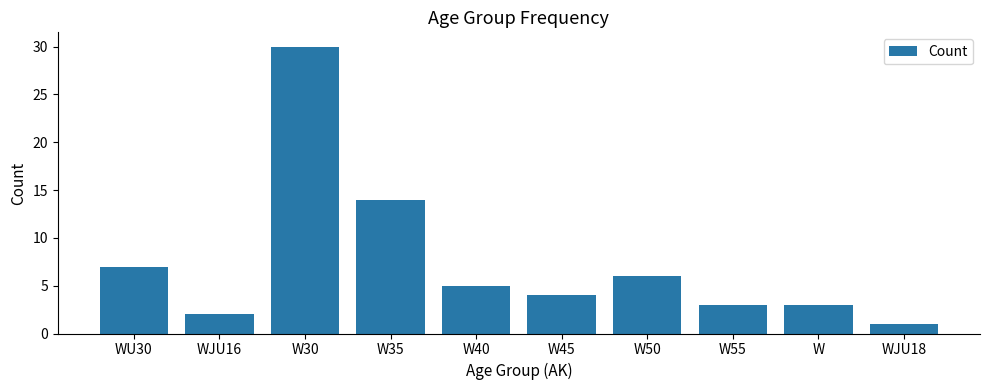

Reading left to right, list all the values displayed in this chart.

WU30=7	WJU16=2	W30=30	W35=14	W40=5	W45=4	W50=6	W55=3	W=3	WJU18=1